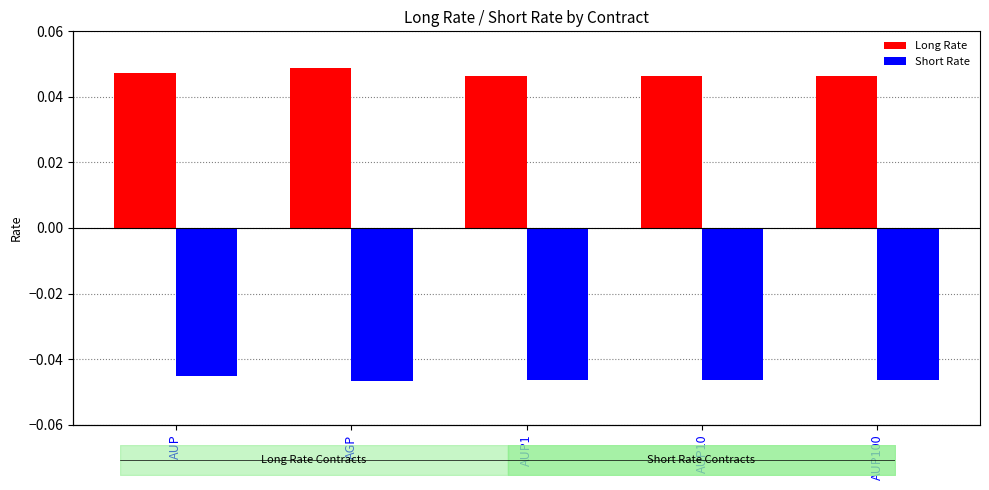

What position from the left is AUP10?

4